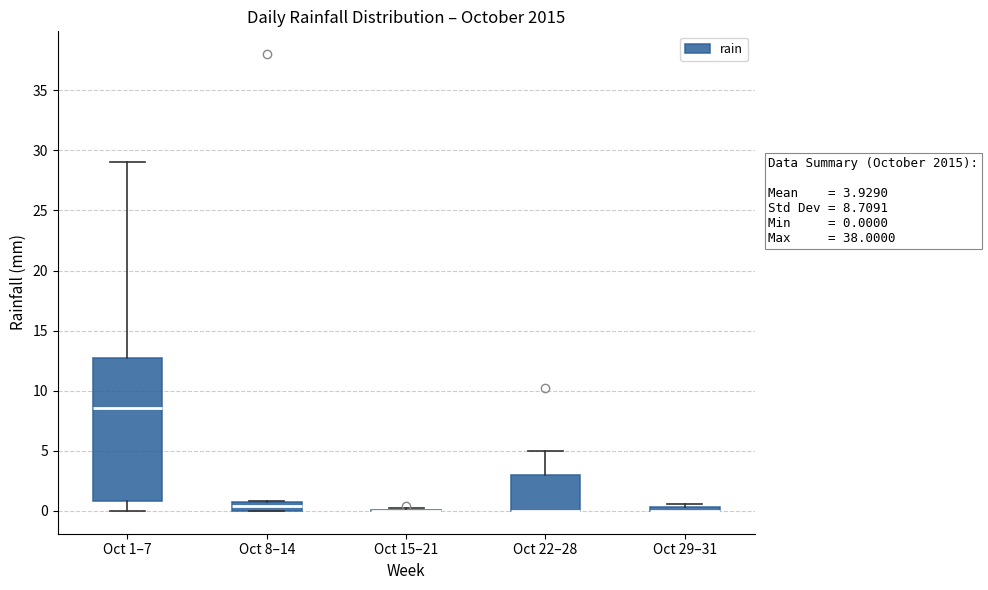

Comparing the boxes themselves (not the whiskers), which one is the tallest?

Oct 1–7